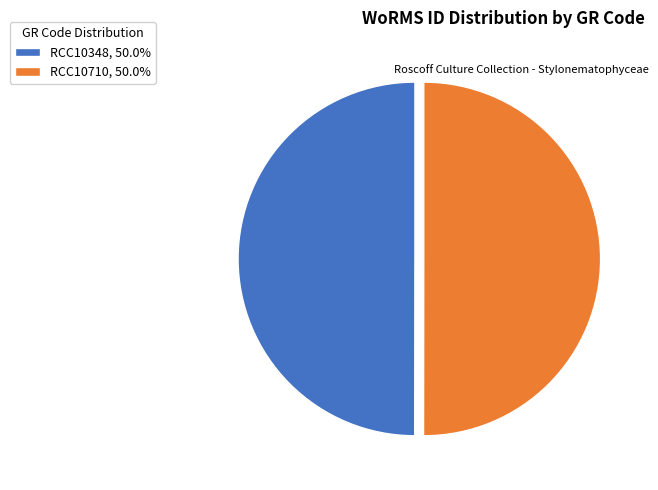

Approximately how many times larger is the value at RCC10710, 50.0% compared to RCC10348, 50.0%?

1.0